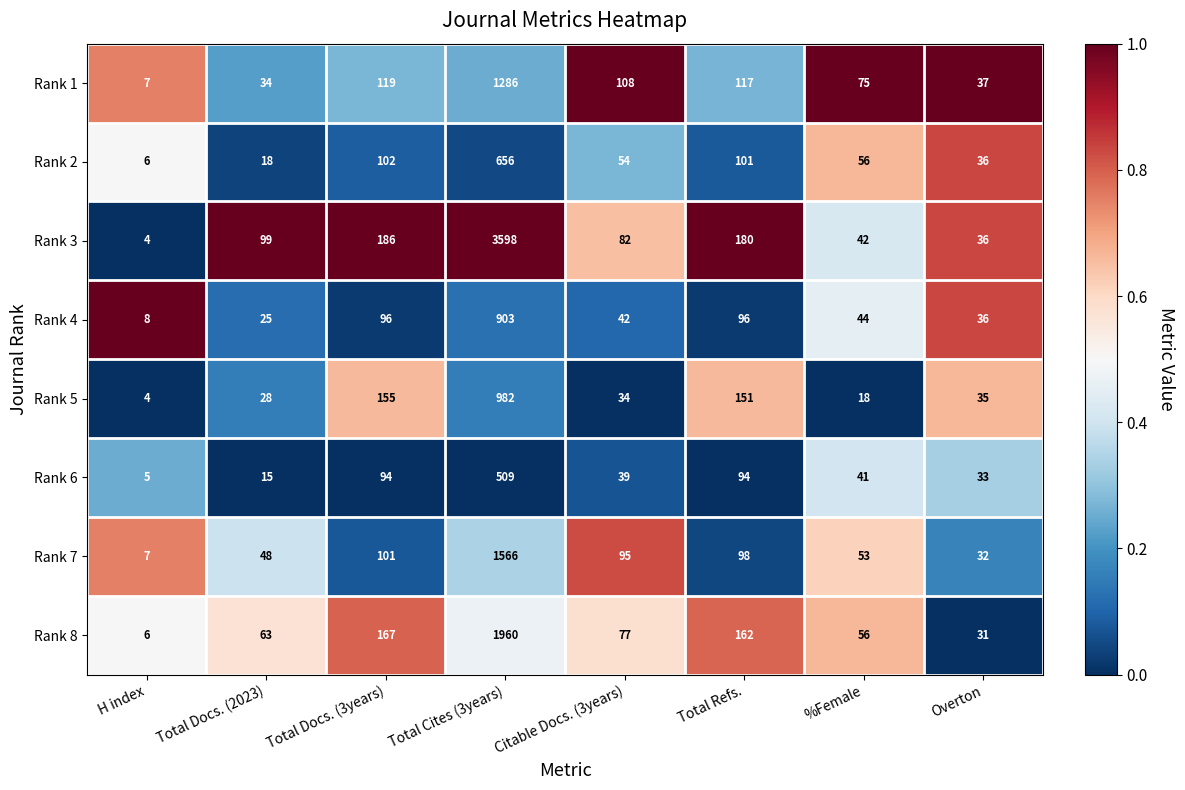

What is the difference between the maximum and second lowest values in the Rank 6 series?

494